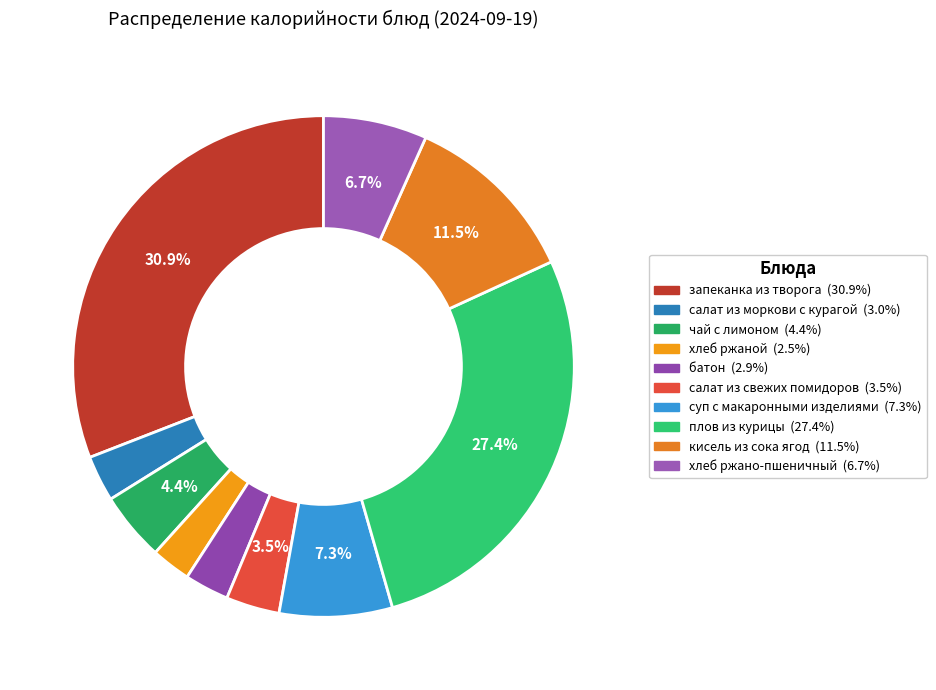

The хлеб ржано-пшеничный slice represents 2% of the pie. True or false?

False